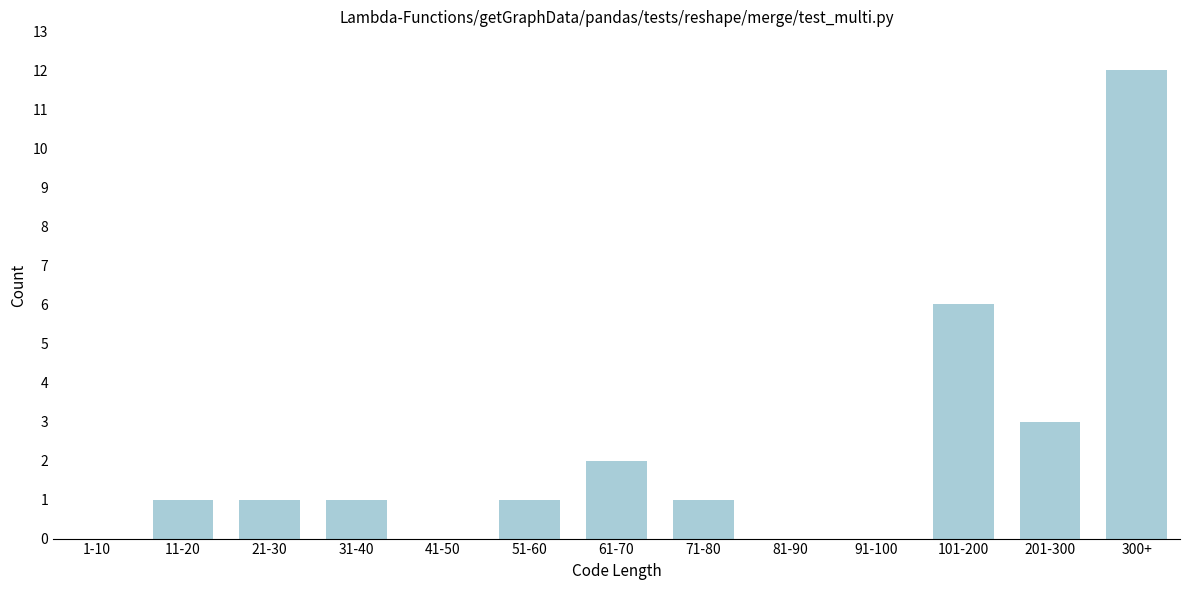

Reading left to right, extract all data points from this chart.

1-10=0	11-20=1	21-30=1	31-40=1	41-50=0	51-60=1	61-70=2	71-80=1	81-90=0	91-100=0	101-200=6	201-300=3	300+=12